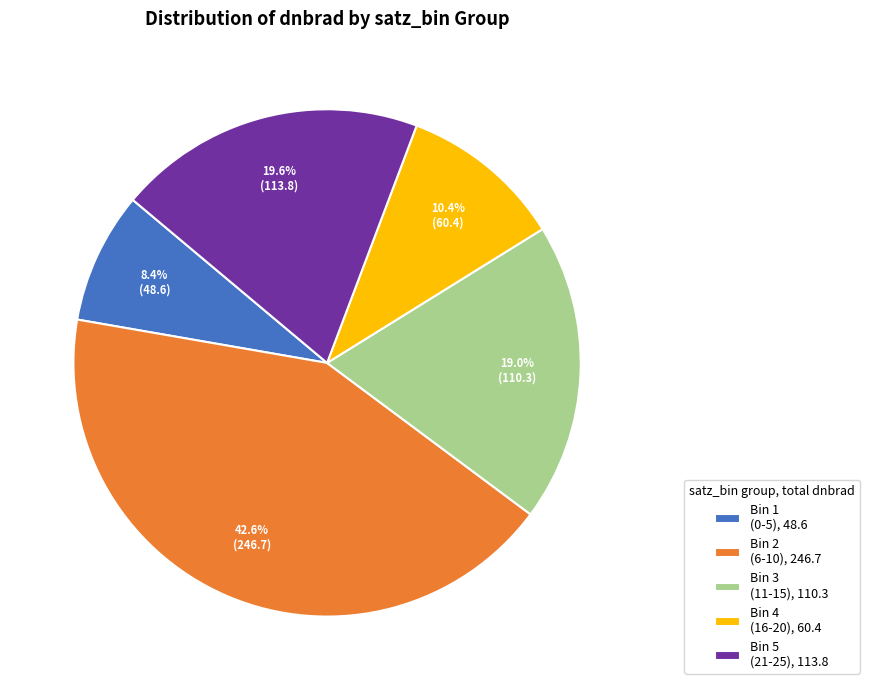

How many slices are in this pie chart?

5